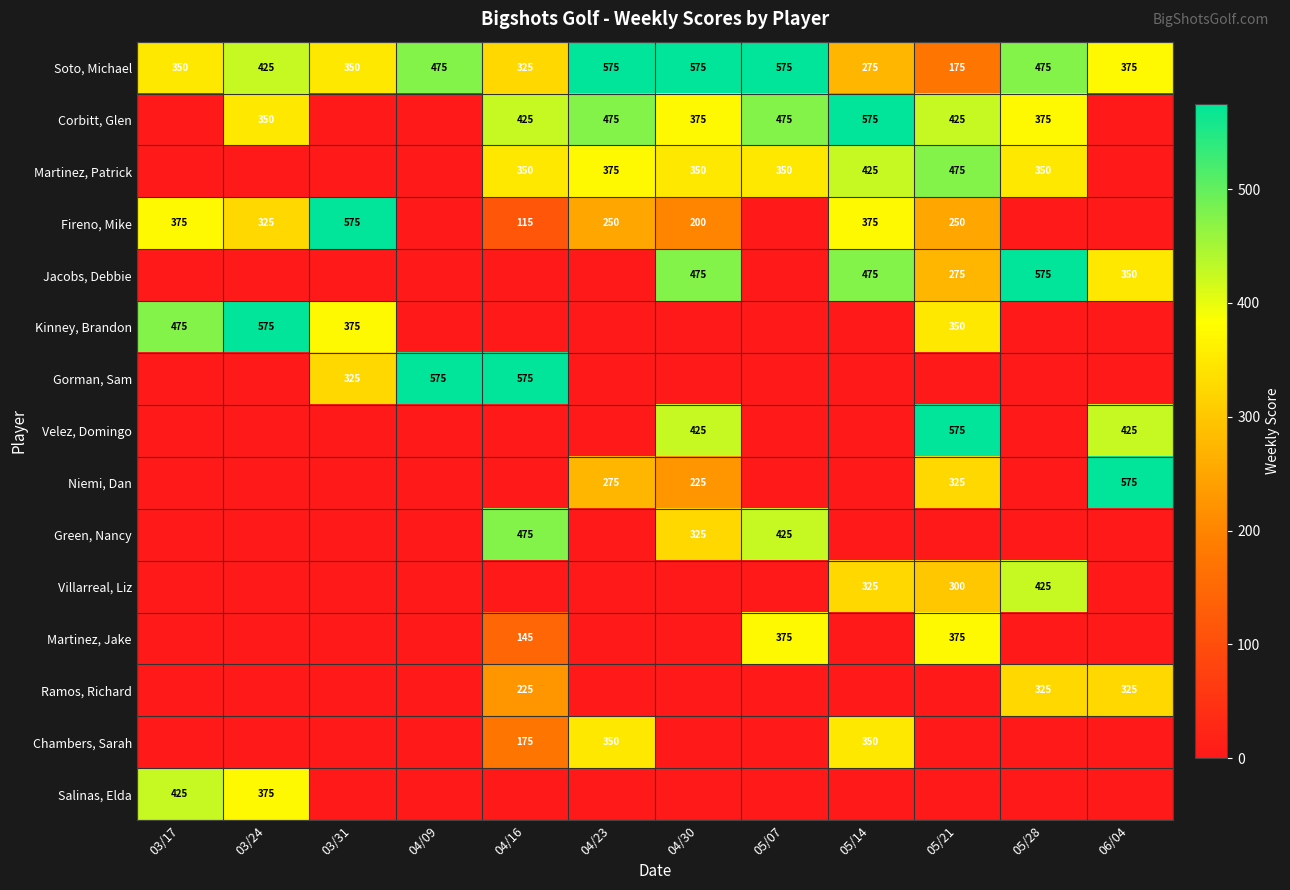

True or false: Martinez, Patrick has a value of 480 at 05/28.

False